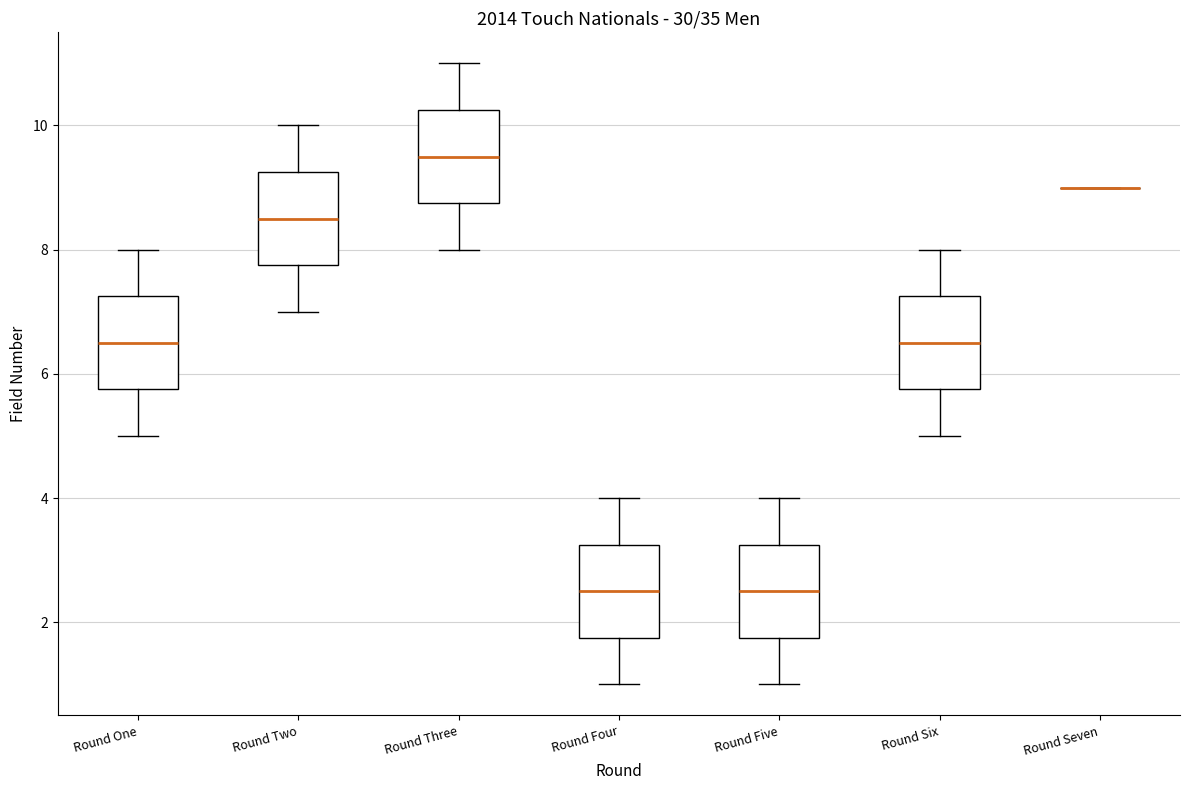

Reading left to right, read every box against the y-axis: the position of its median line, the range the box covers, and the ends of its whiskers. The values are not printed on the chart, so give them approximately, as read against the axis.

Round One: median 6.6, box 5.8 to 7.2, whiskers 5.0 to 8.0
Round Two: median 8.6, box 7.8 to 9.2, whiskers 7.0 to 10.0
Round Three: median 9.6, box 8.8 to 10.2, whiskers 8.0 to 11.0
Round Four: median 2.6, box 1.8 to 3.2, whiskers 1.0 to 4.0
Round Five: median 2.6, box 1.8 to 3.2, whiskers 1.0 to 4.0
Round Six: median 6.6, box 5.8 to 7.2, whiskers 5.0 to 8.0
Round Seven: box collapsed to a line at 9.0, whiskers 9.0 to 9.0